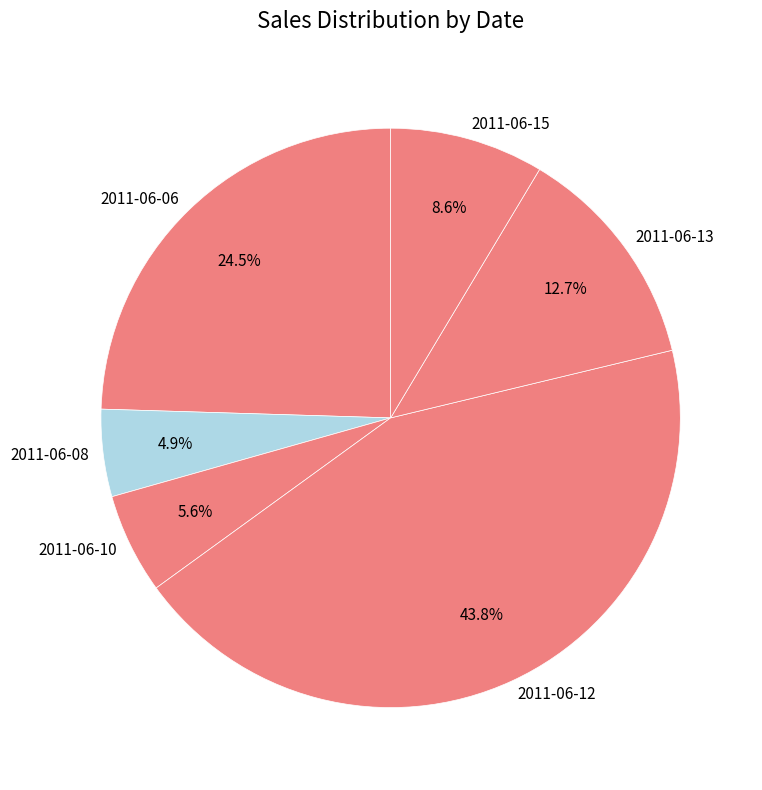

Do 2011-06-06 and 2011-06-13 together represent more than half of the pie?

No